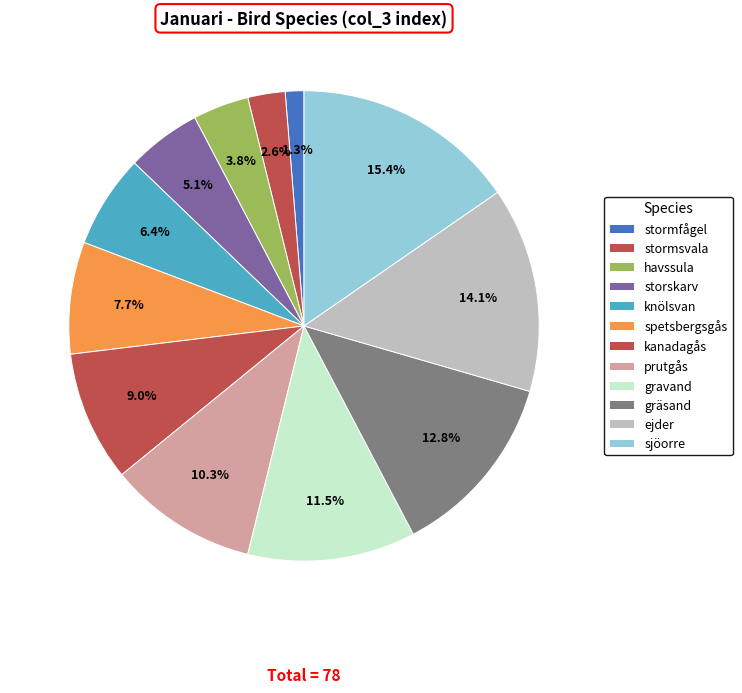

Does stormfågel account for over 50% of the chart?

No